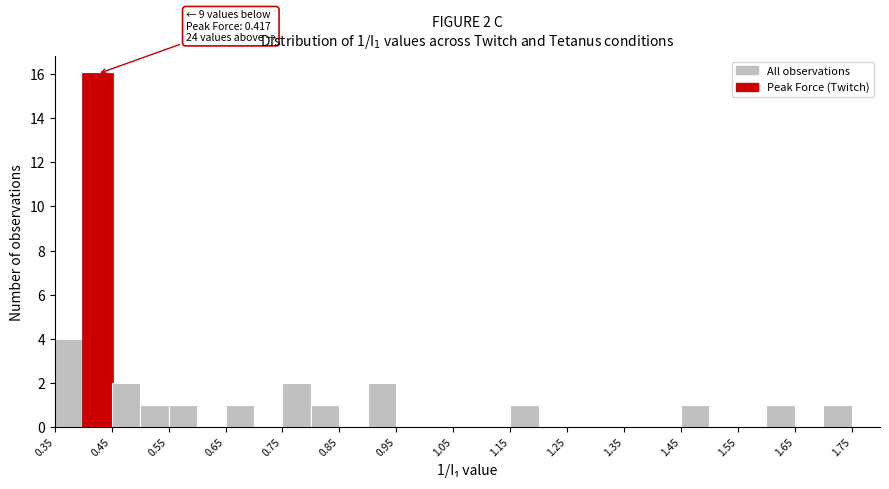

Which range on the x-axis has the tallest bar?

0.40 to 0.45